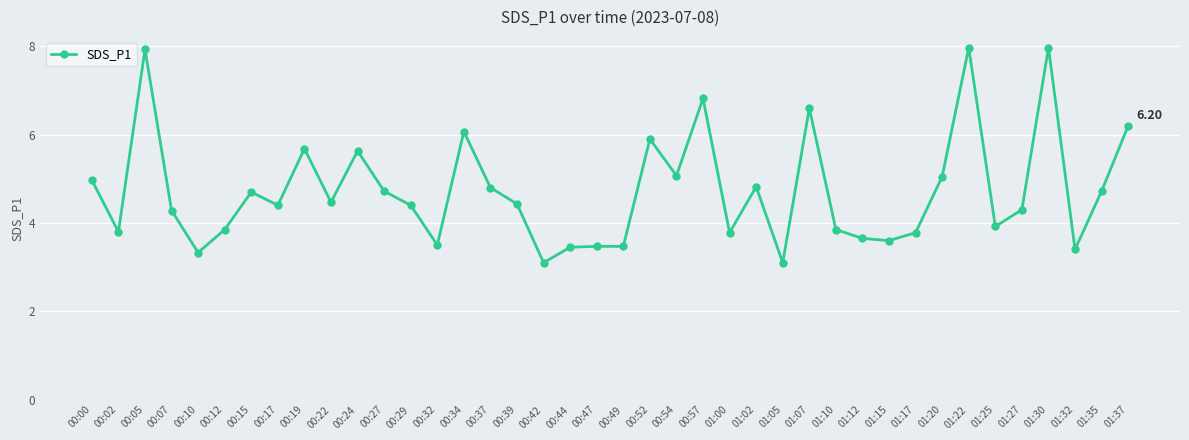

What is the average value?

4.7